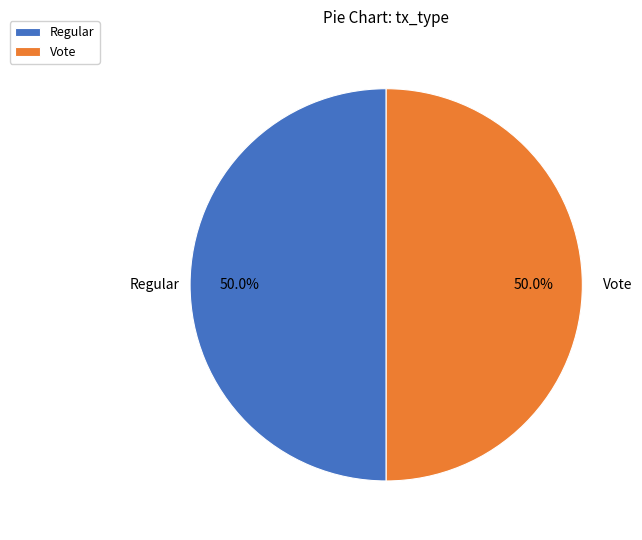

Combined, what portion of the pie is Regular and Vote?

100.0%